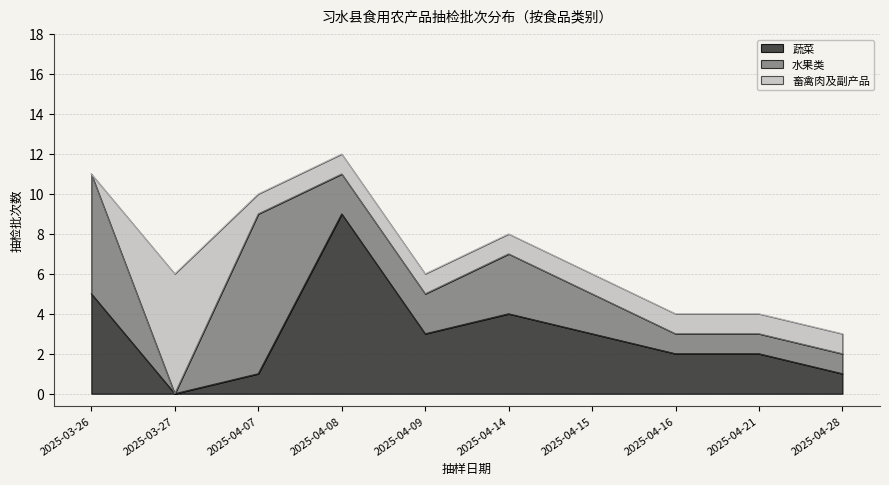

Between 2025-03 and 2025-04-08, which series saw the biggest shift?

蔬菜